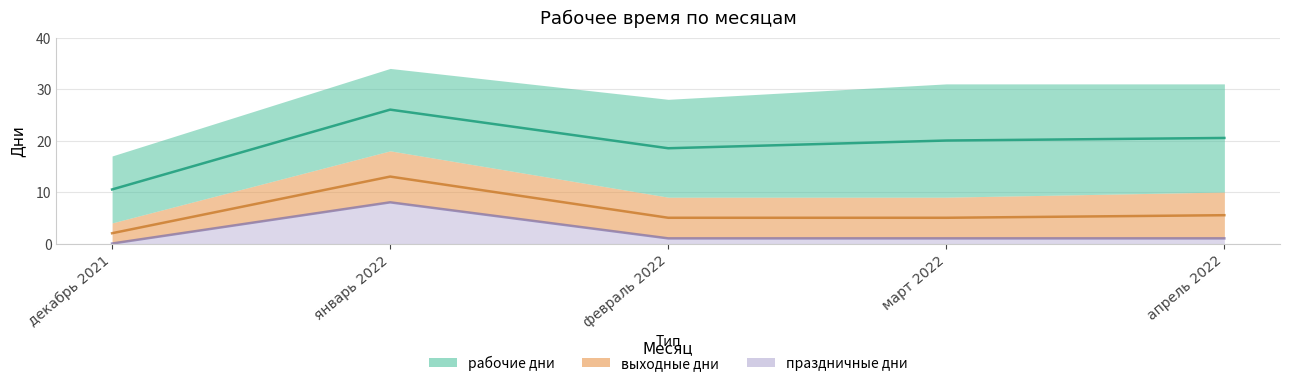

Rank the categories by рабочие дни value from highest to lowest.

март 2022, апрель 2022, февраль 2022, январь 2022, декабрь 2021